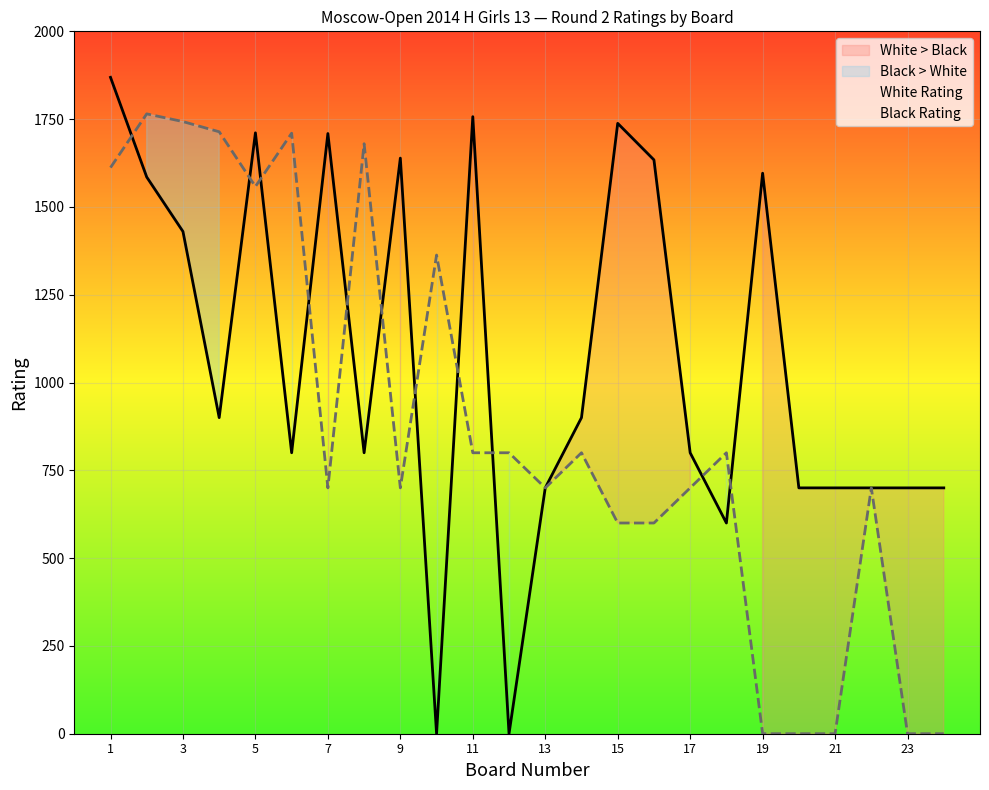

Which series has the widest spread of values?

White Rating